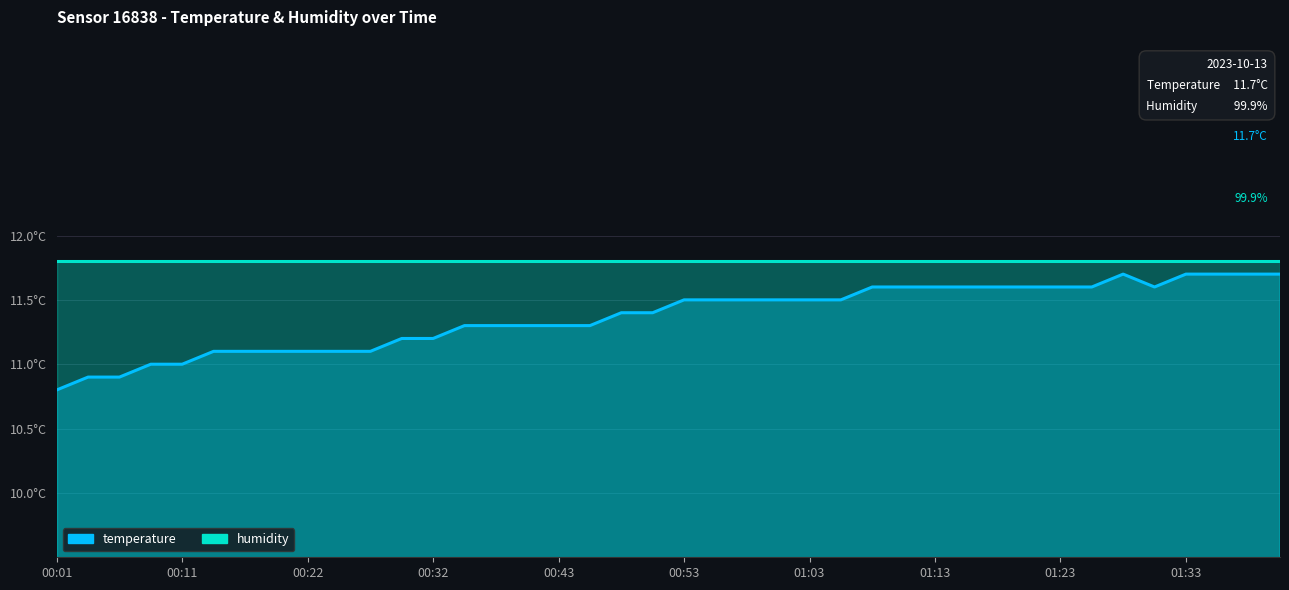

True or false: the data has more than 2 interior local peaks.

False